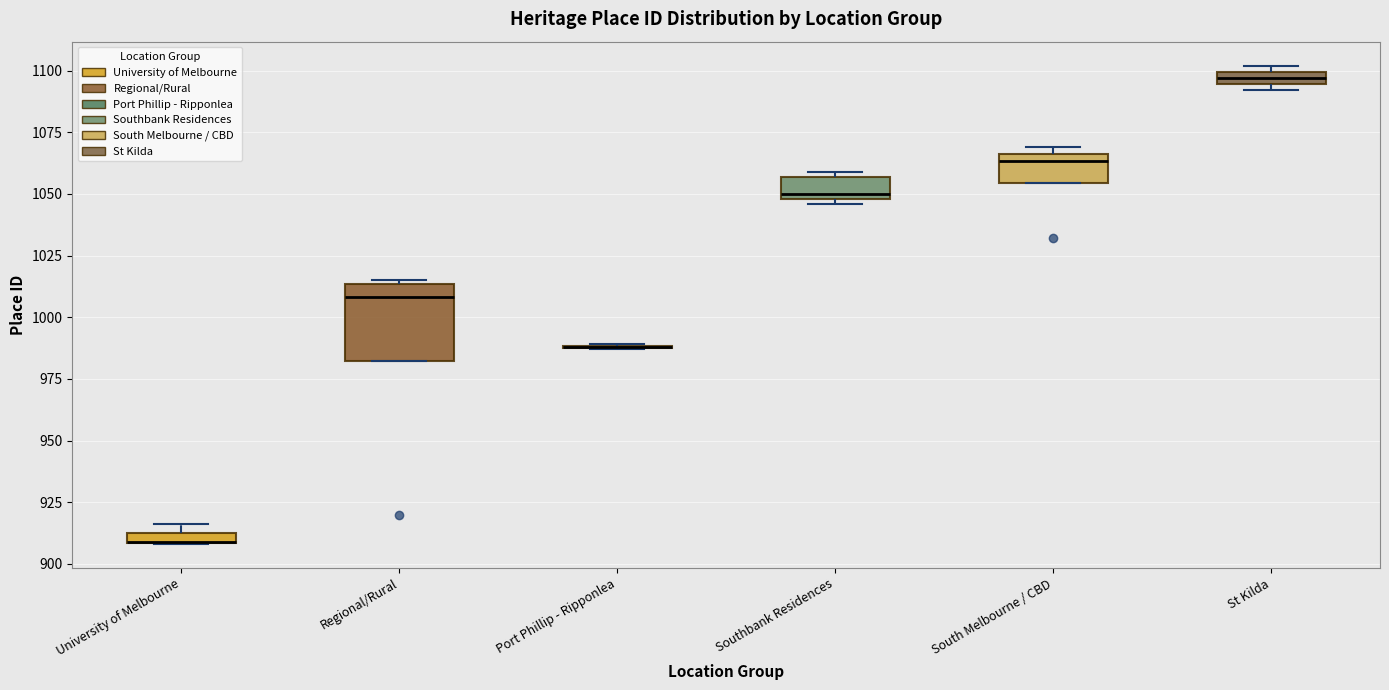

Which box is the tallest, from its lower edge to its upper edge?

Regional/Rural